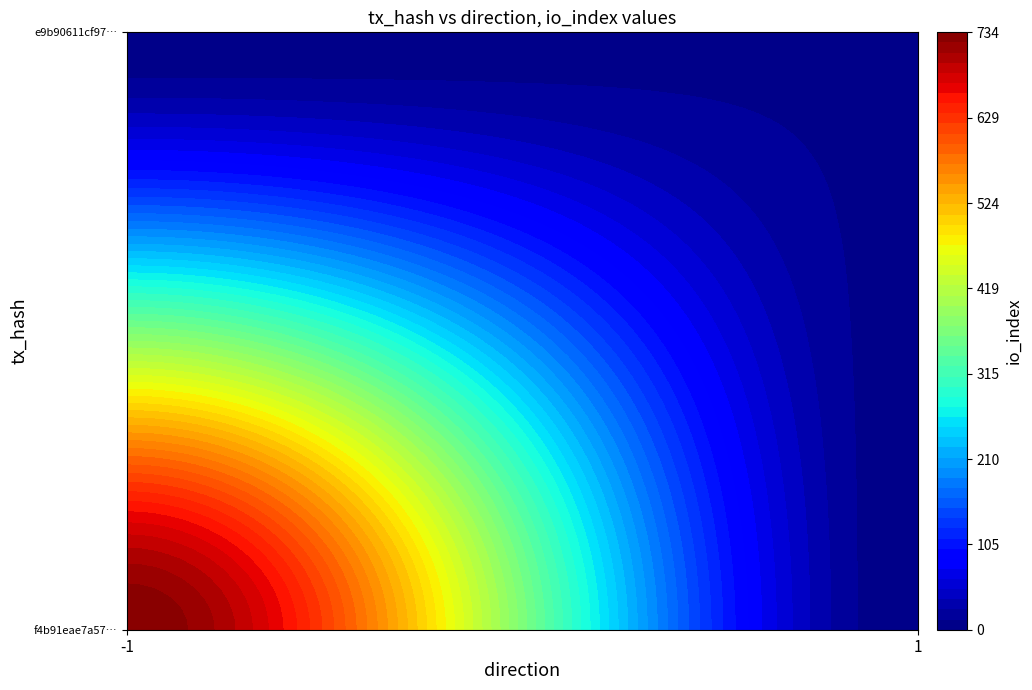

What is the average value of the e9b90611cf97a1b176038455678c22caf0f2cba series?

6